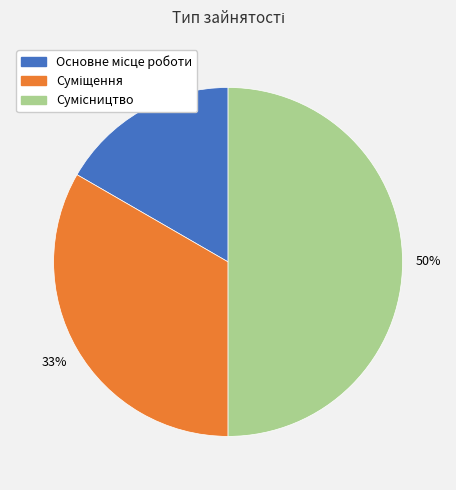

To the nearest percent, what is the average slice percentage?

33%